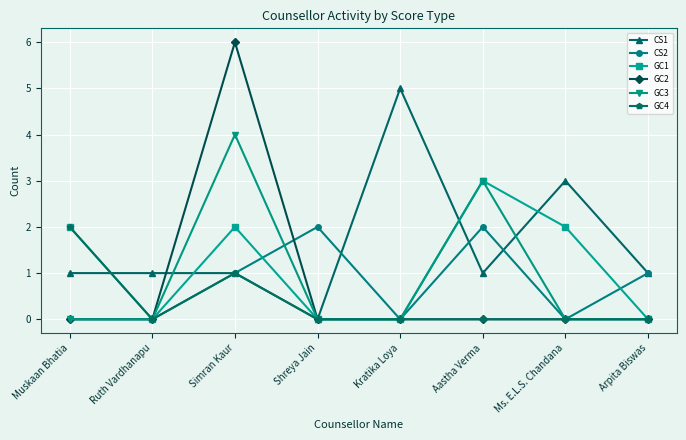

At which category does GC4 reach its first local peak?

Simran Kaur